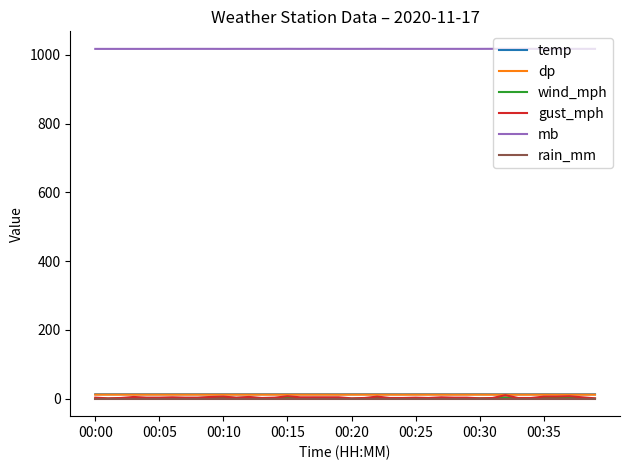

Which series has the largest range (max minus min)?

gust_mph